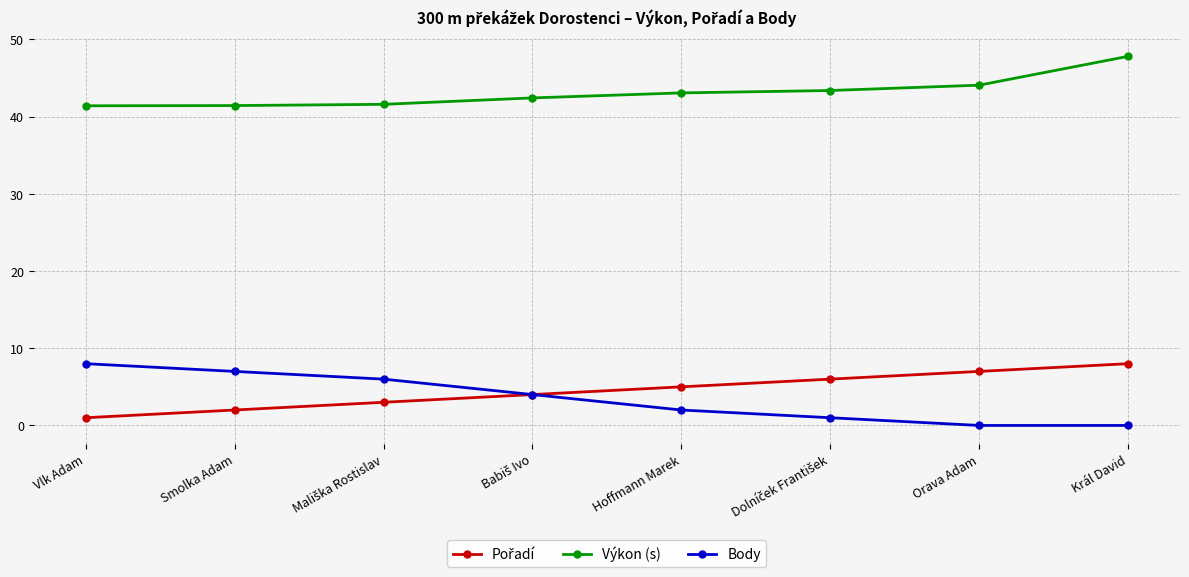

At which label does Výkon (s) first exceed 43?

Hoffmann Marek